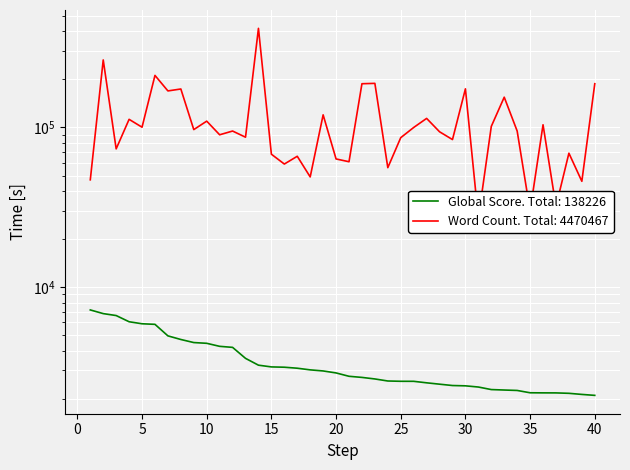

At how many categories does at least one series exceed 73311?

27